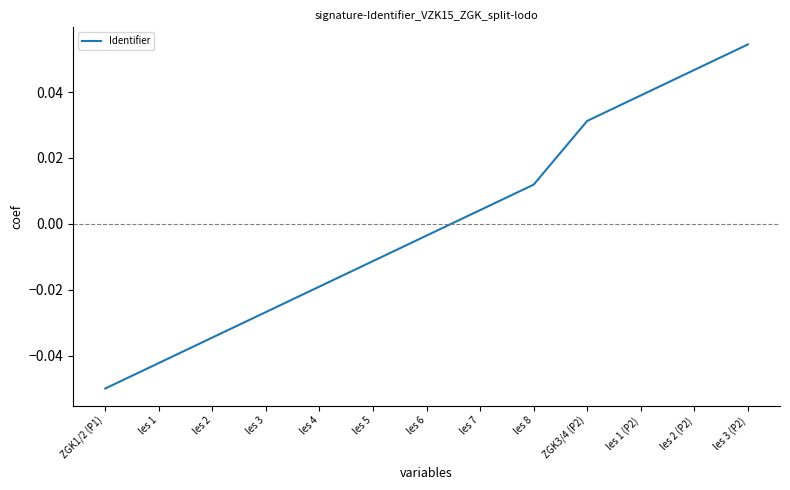

True or false: the data has more than 1 interior local peaks.

False